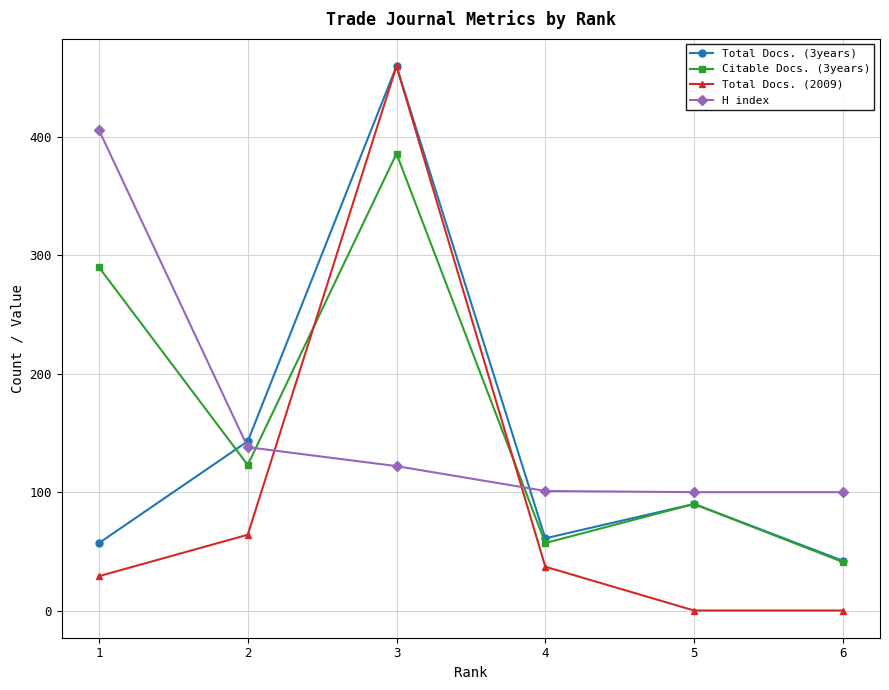

True or false: Total Docs. (3years) has a value of 622 at 3.

False